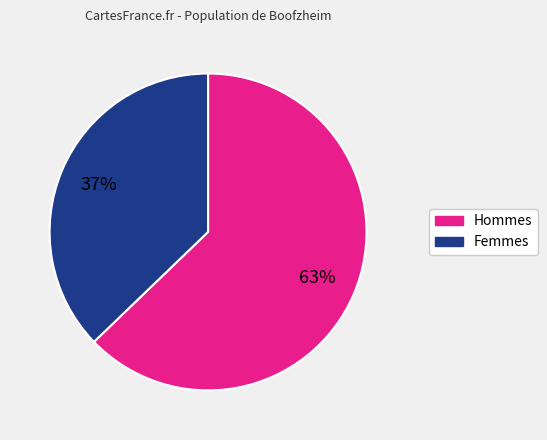

Does any single category account for the majority?

Yes